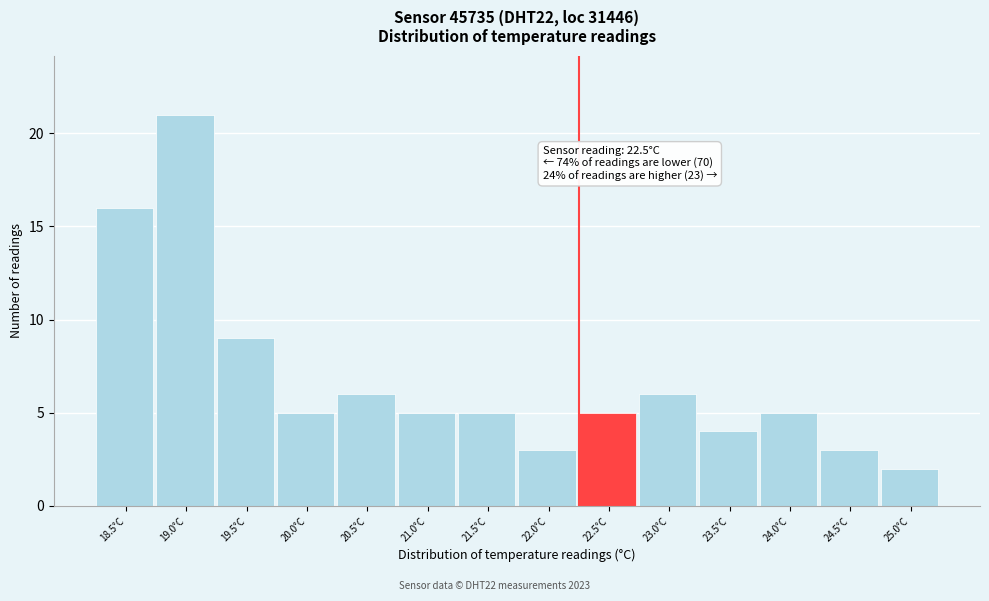

Reading right to left, list all the values displayed in this chart.

25.0°C=2	24.5°C=3	24.0°C=5	23.5°C=4	23.0°C=6	22.5°C=5	22.0°C=3	21.5°C=5	21.0°C=5	20.5°C=6	20.0°C=5	19.5°C=9	19.0°C=21	18.5°C=16